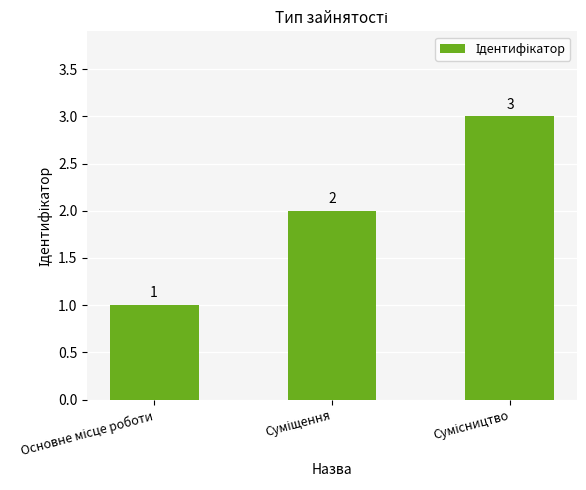

What is the difference between the maximum and second lowest values?

1